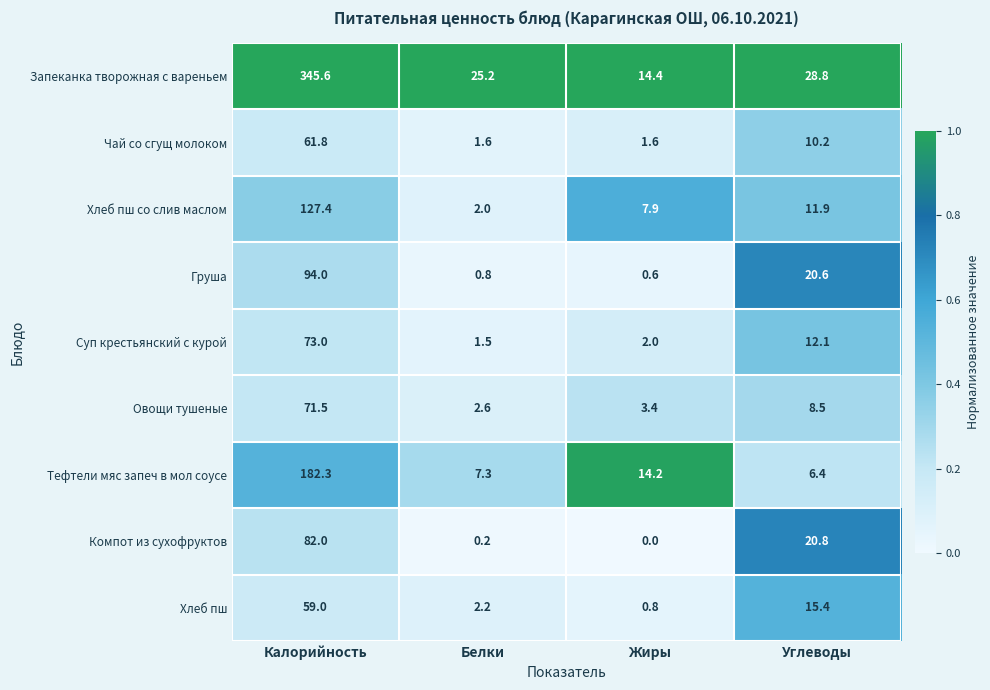

At how many categories does at least one series exceed 0?

4